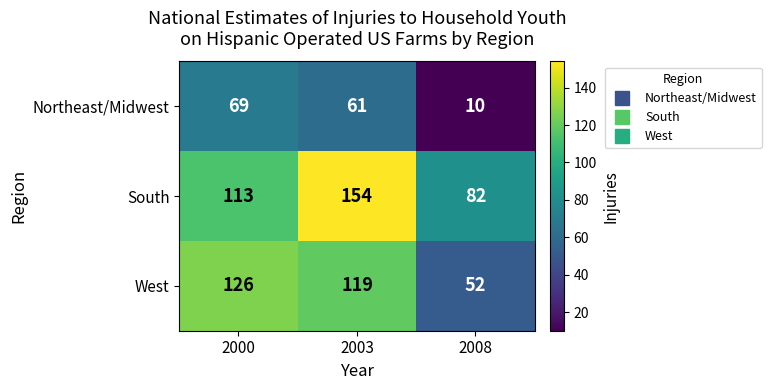

At which category is the sum across all series the highest?

2003